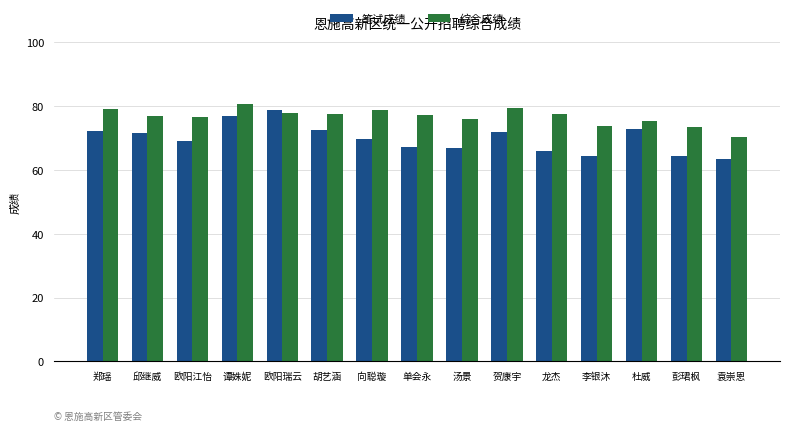

Where does the 综合成绩 series first go above 77?

郑瑶